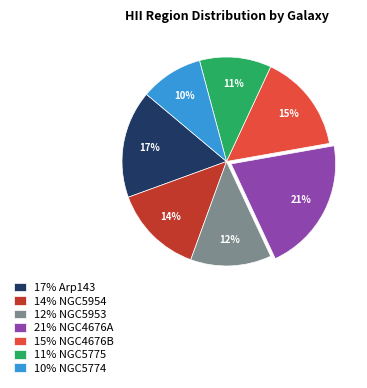

Between 10% NGC5774 and 17% Arp143, which is larger?

17% Arp143